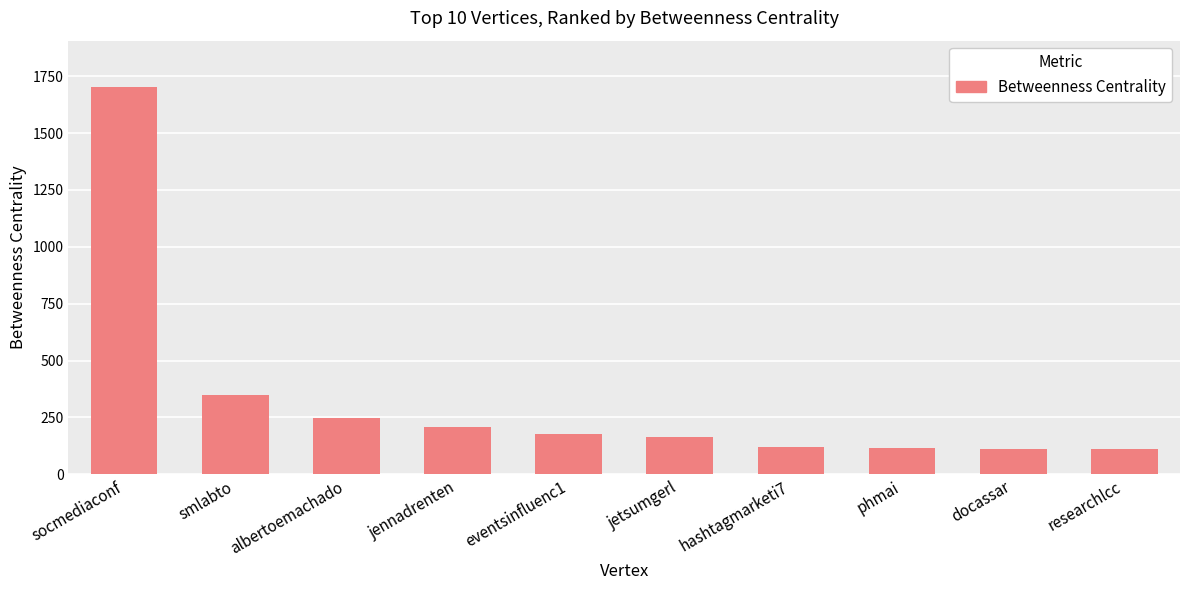

The value at docassar is 42.8. True or false?

False